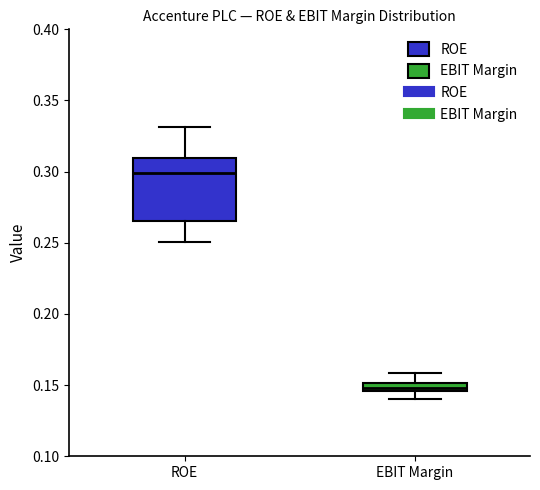

Comparing the boxes themselves (not the whiskers), which one is the tallest?

ROE